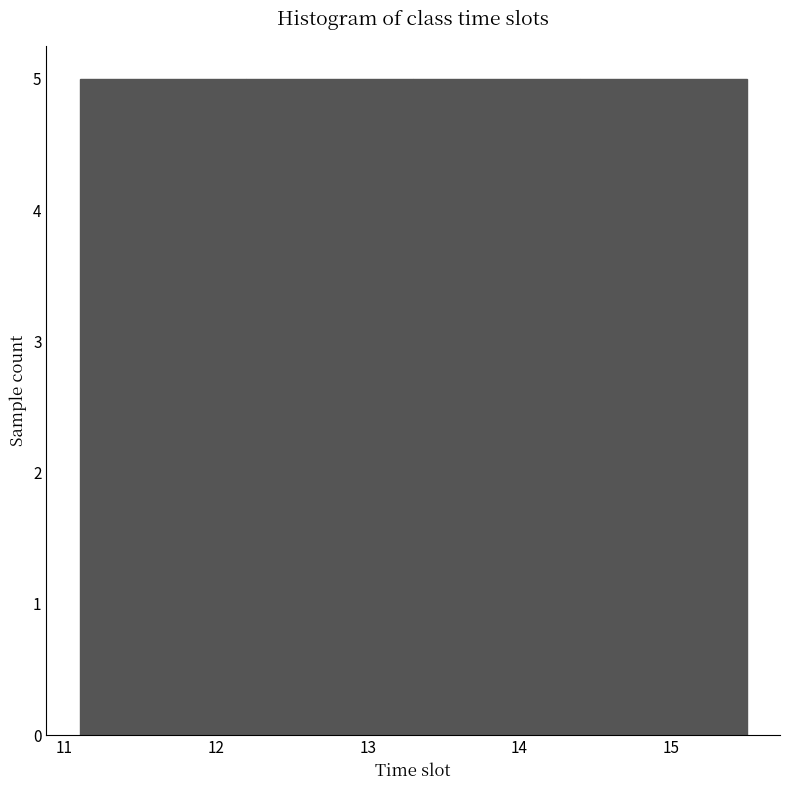

What is the height of the bar covering 12.2 to 13.3 on the x-axis? The values are not printed on the chart, so give them approximately, as read against the axis.

5